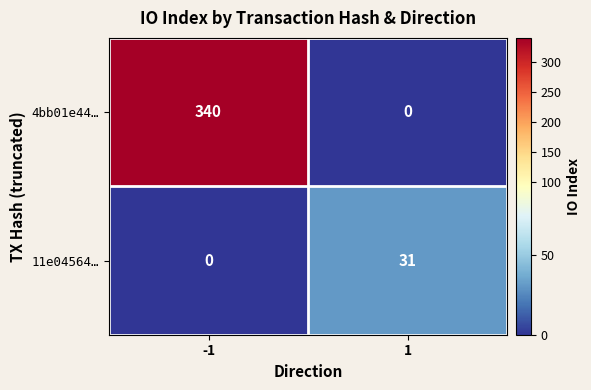

What is the spread (max minus min) of values at -1?

340